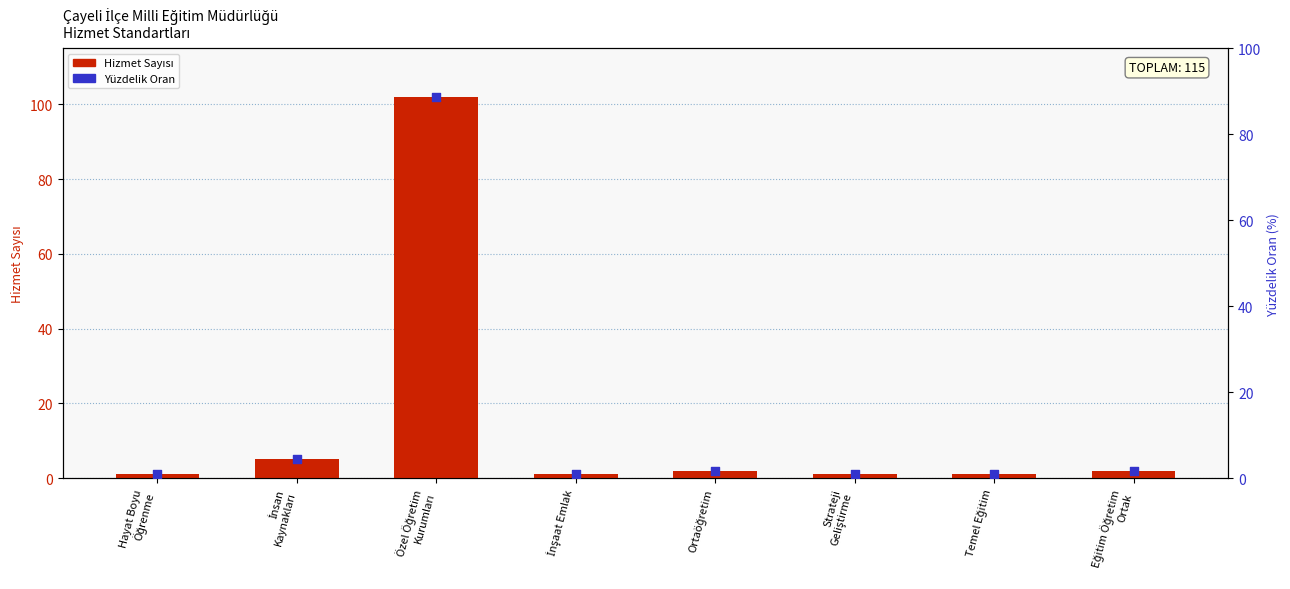

What is the total value across all series at Temel Eğitim?

1.9